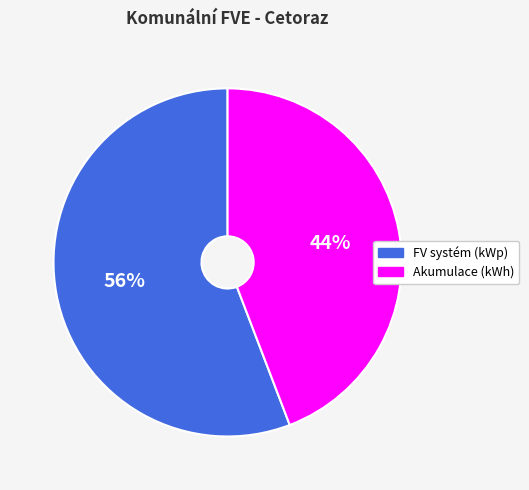

How many segments does this pie chart have?

2